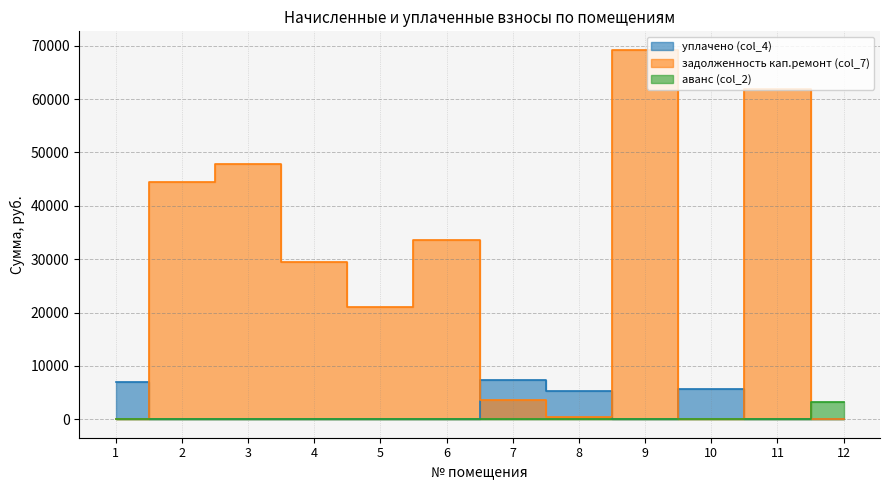

Is the value of аванс (col_2) at 9 greater than the value of уплачено (col_4) at 4?

No